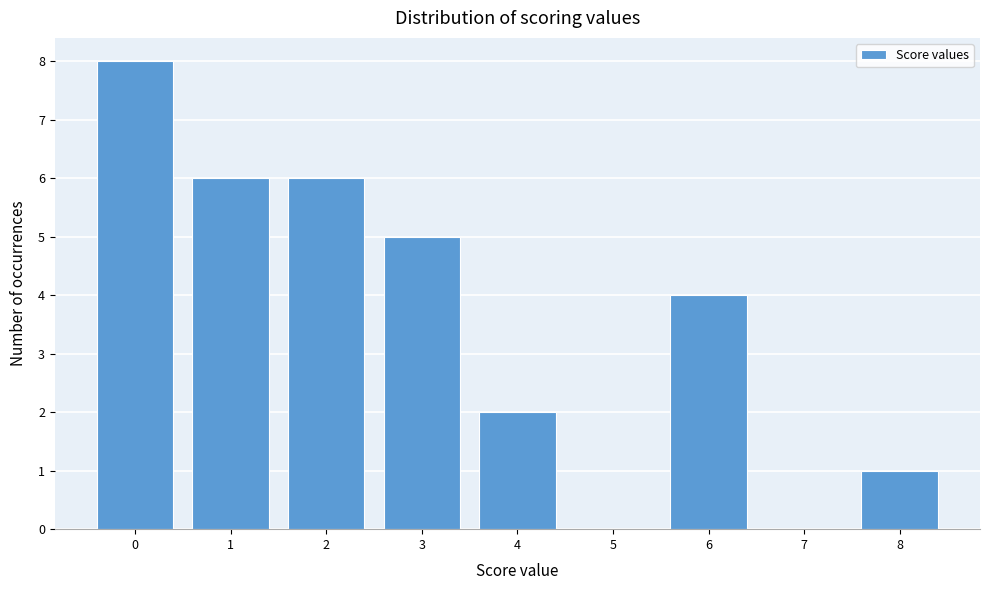

Reading left to right, list every bar in this chart as the range it spans on the x-axis followed by its height. The values are not printed on the chart, so give them approximately, as read against the axis.

-0.5 to 0.5: 8
0.5 to 1.5: 6
1.5 to 2.5: 6
2.5 to 3.5: 5
3.5 to 4.5: 2
4.5 to 5.5: 0
5.5 to 6.5: 4
6.5 to 7.5: 0
7.5 to 8.5: 1